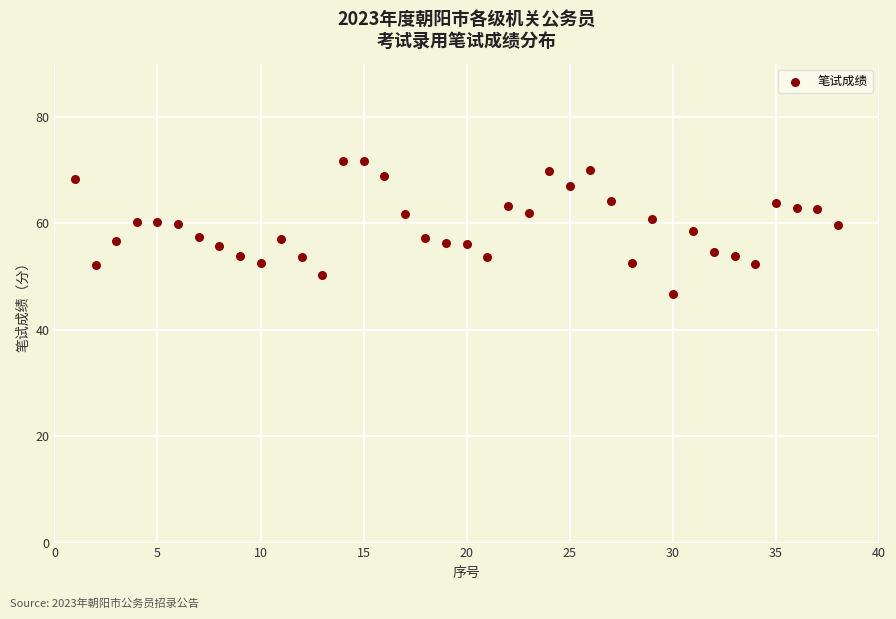

What is the range of X values (max minus min)?

37.0